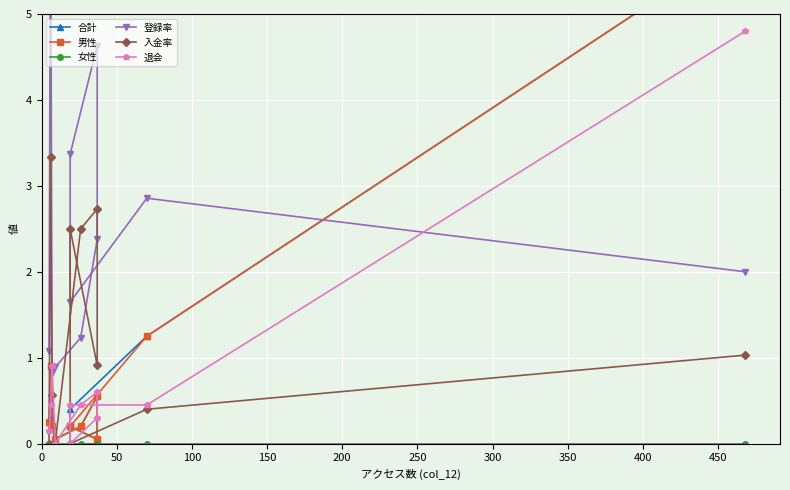

Where do 退会 and 男性 first cross each other?

0 and 50